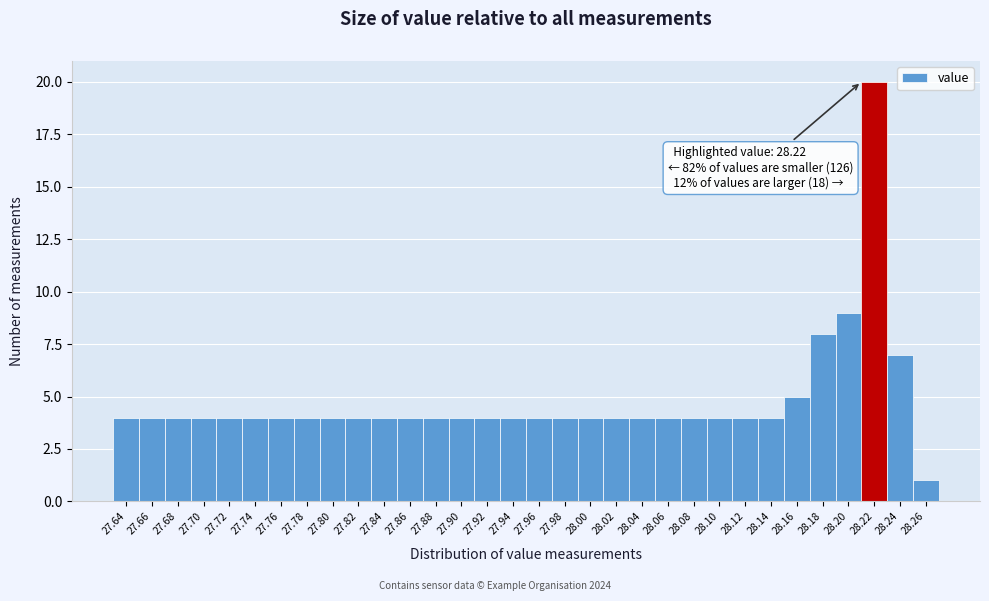

Read the value at 27.98.

4